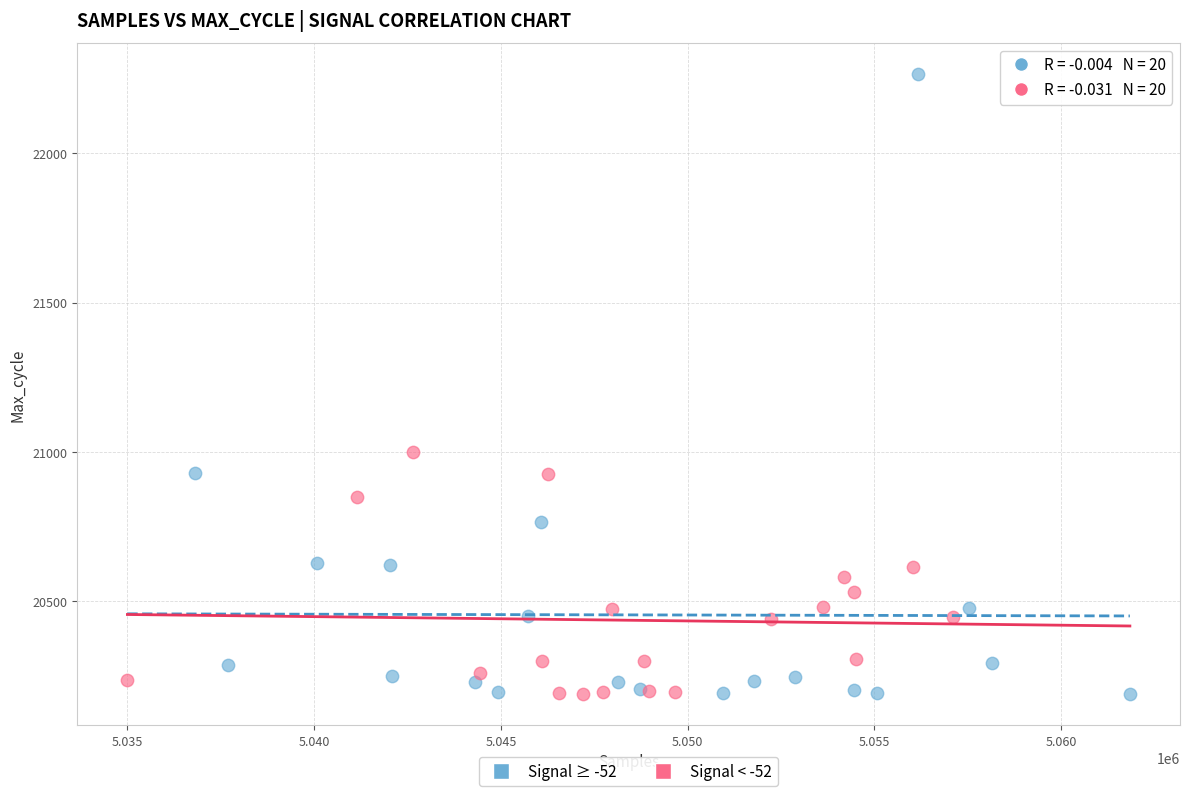

Which series has the widest spread of Y values?

Signal ≥ -52